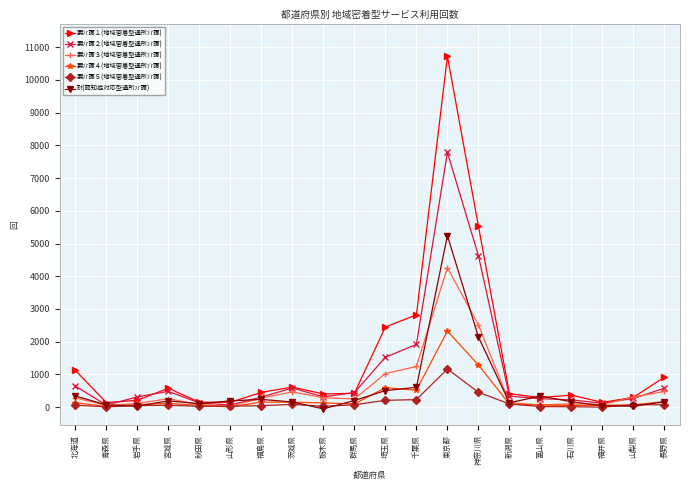

Which series has the largest range (max minus min)?

要介護１(地域密着型通所介護)